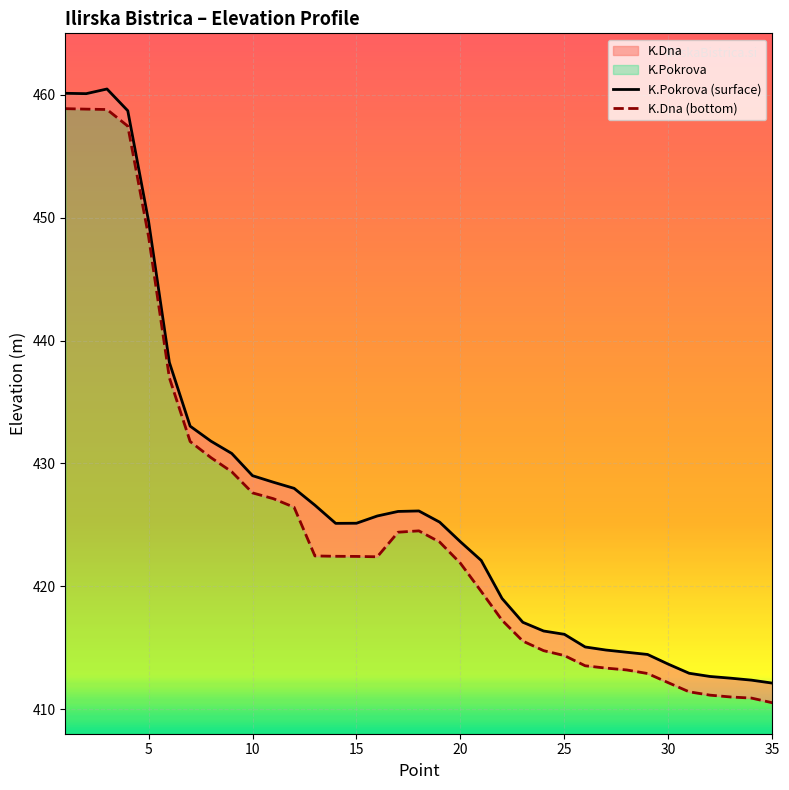

How many lines are shown in the chart?

2